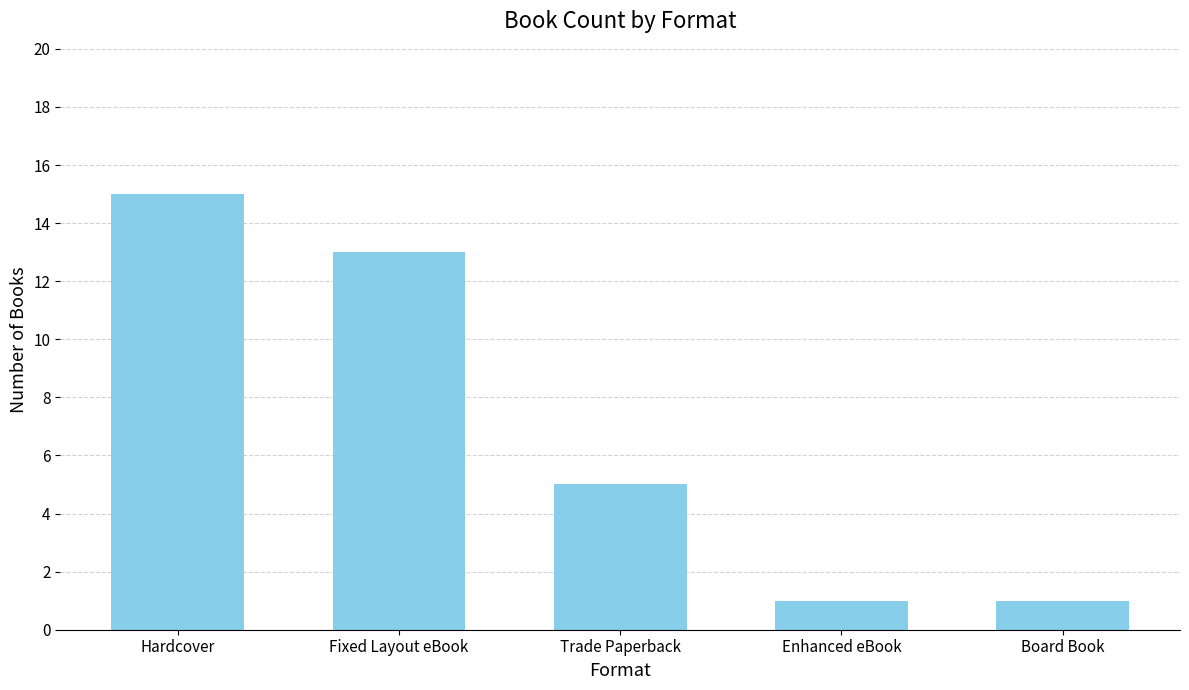

What position from the left is Board Book?

5